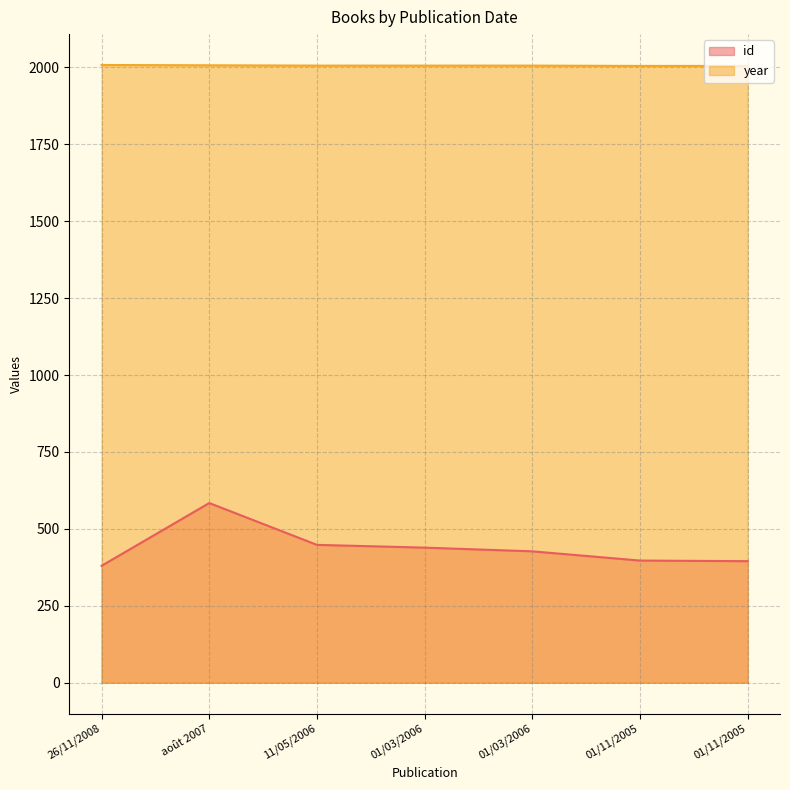

Rank the series by their maximum value, from highest to lowest.

year, id